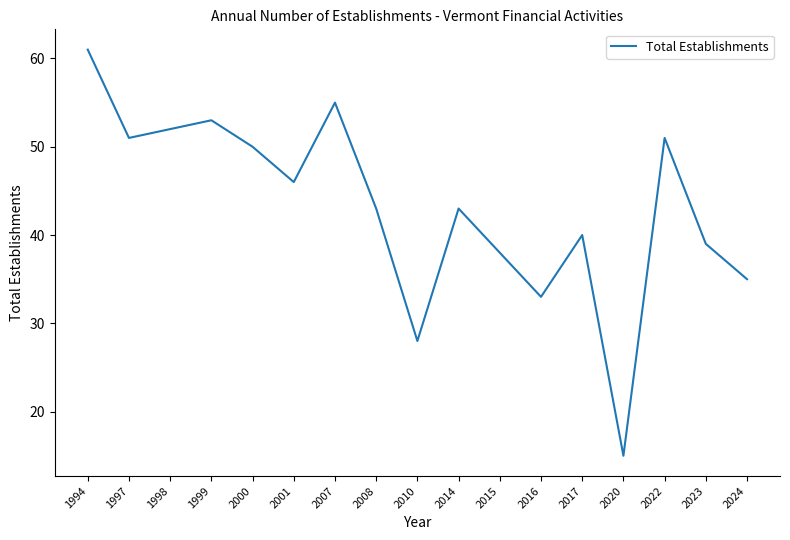

Where is the first local maximum?

1999